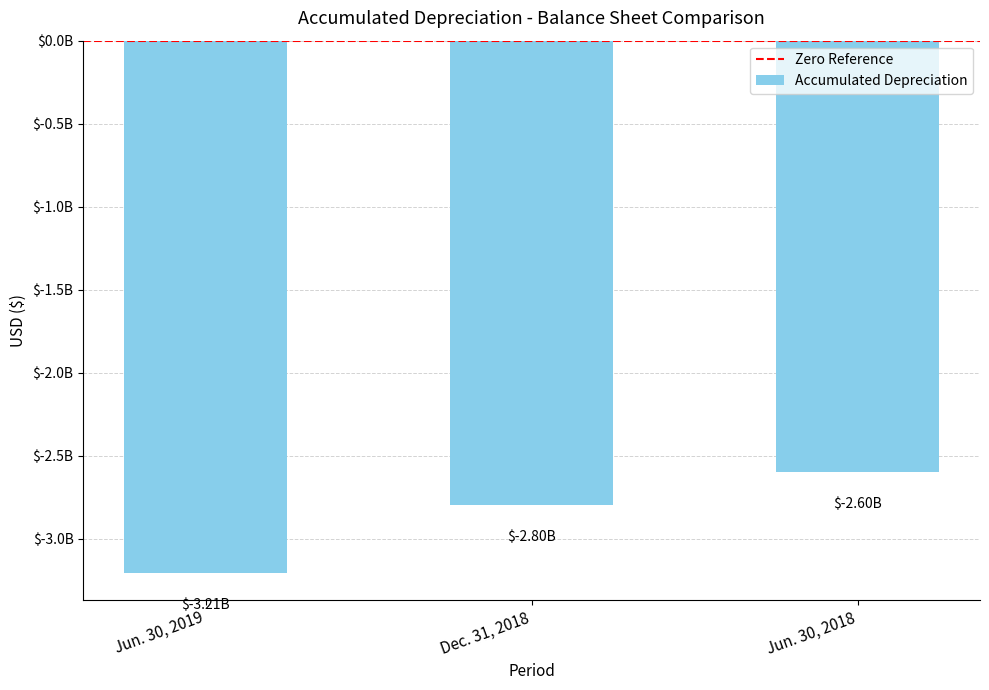

What is the difference between the values at Jun. 30, 2019 and Jun. 30, 2018?

609000000